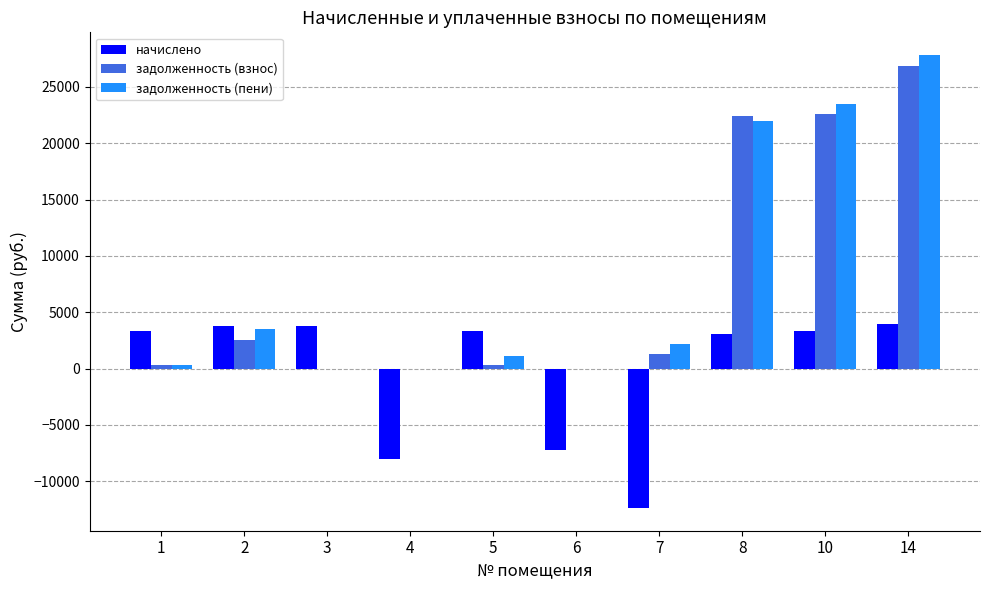

Is it true that задолженность (пени) equals 0.0 at 6?

True